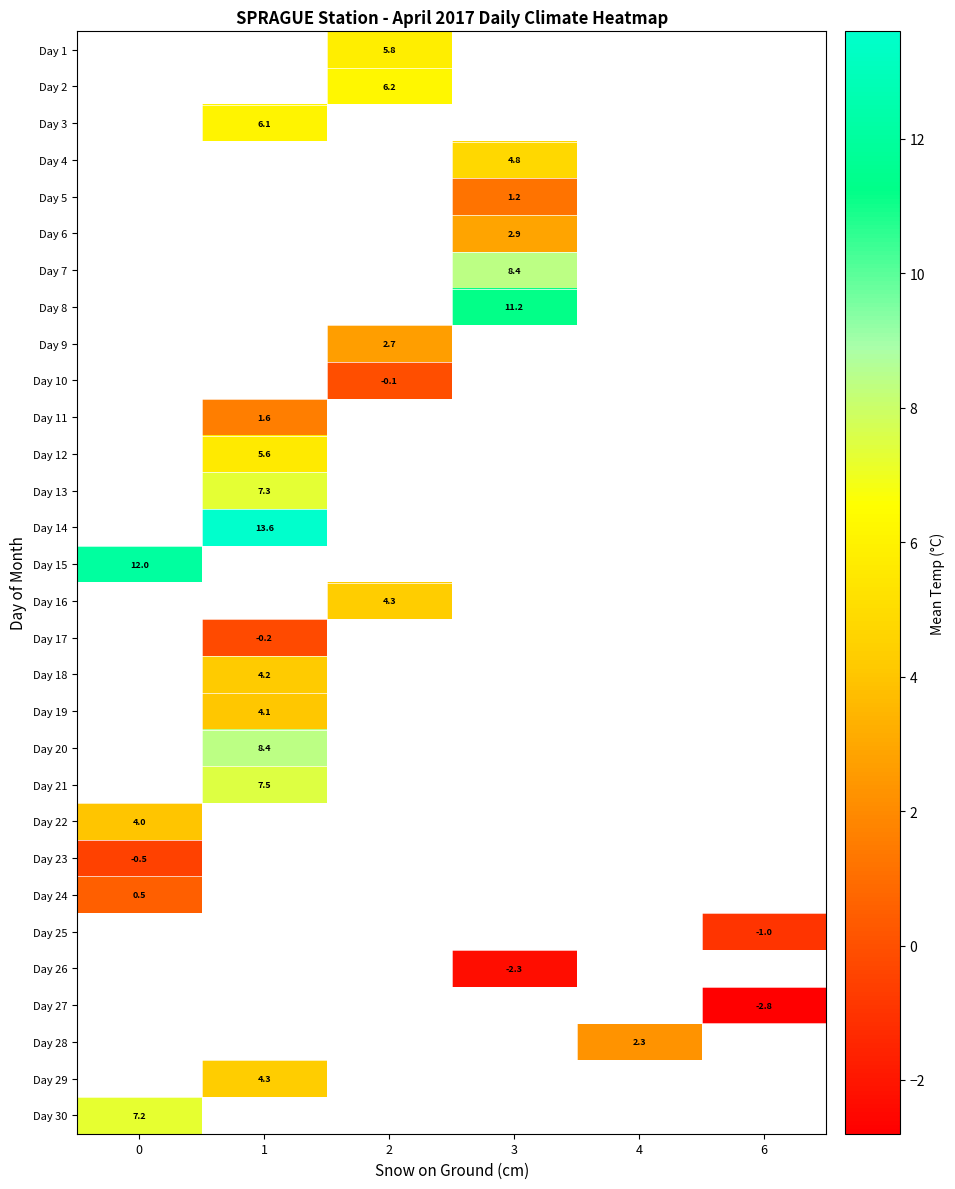

What is the spread (max minus min) of values at 2?

6.3